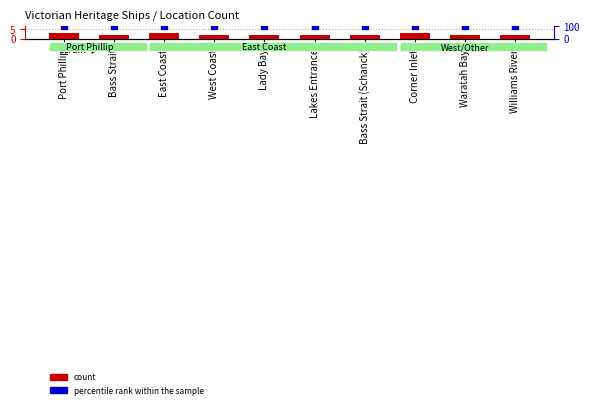

Which series reaches the minimum Y coordinate?

count